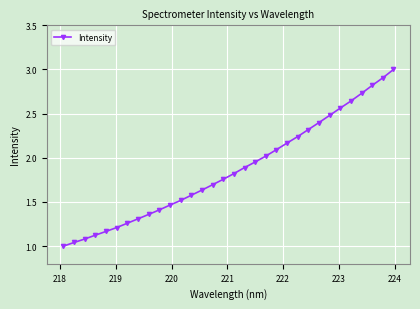

What is the average value?

1.9